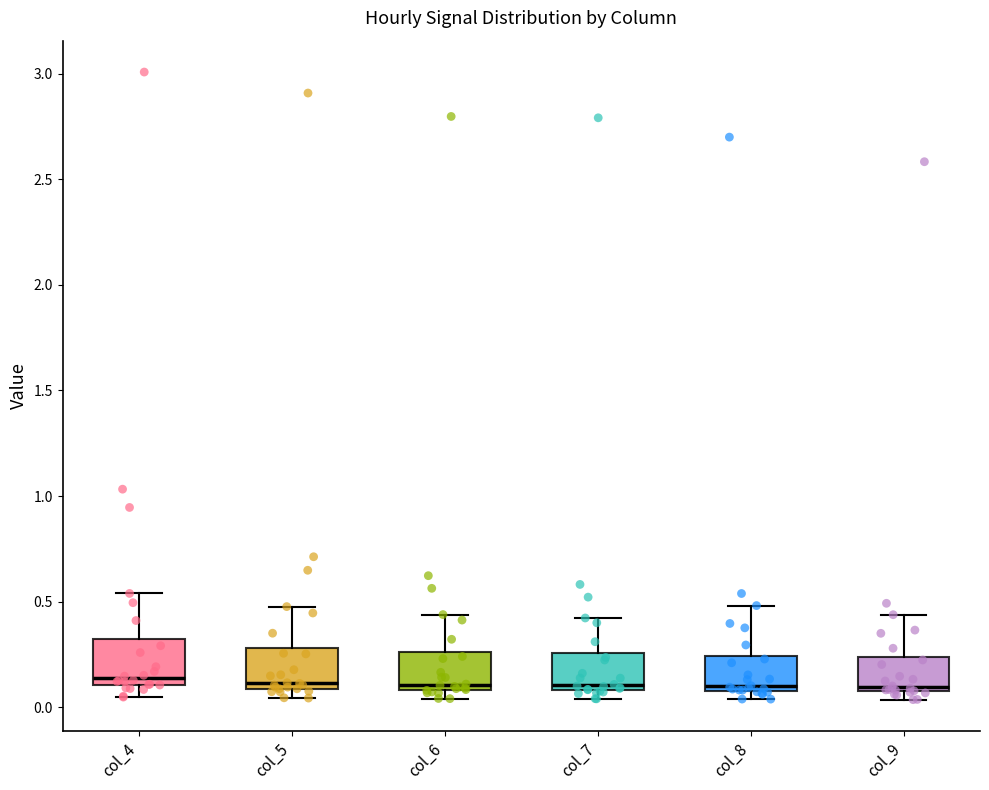

Reading left to right, read every box against the y-axis: the position of its median line, the range the box covers, and the ends of its whiskers. The values are not printed on the chart, so give them approximately, as read against the axis.

col_4: median 0.15, box 0.10 to 0.30, whiskers 0.05 to 0.55
col_5: median 0.10 (just above the box's lower edge), box 0.10 to 0.30, whiskers 0.05 to 0.50
col_6: median 0.10 (just above the box's lower edge), box 0.10 to 0.25, whiskers 0.05 to 0.45
col_7: median 0.10 (just above the box's lower edge), box 0.10 to 0.25, whiskers 0.05 to 0.40
col_8: median 0.10 (just above the box's lower edge), box 0.10 to 0.25, whiskers 0.05 to 0.50
col_9: median 0.10 (just above the box's lower edge), box 0.10 to 0.25, whiskers 0.05 to 0.45